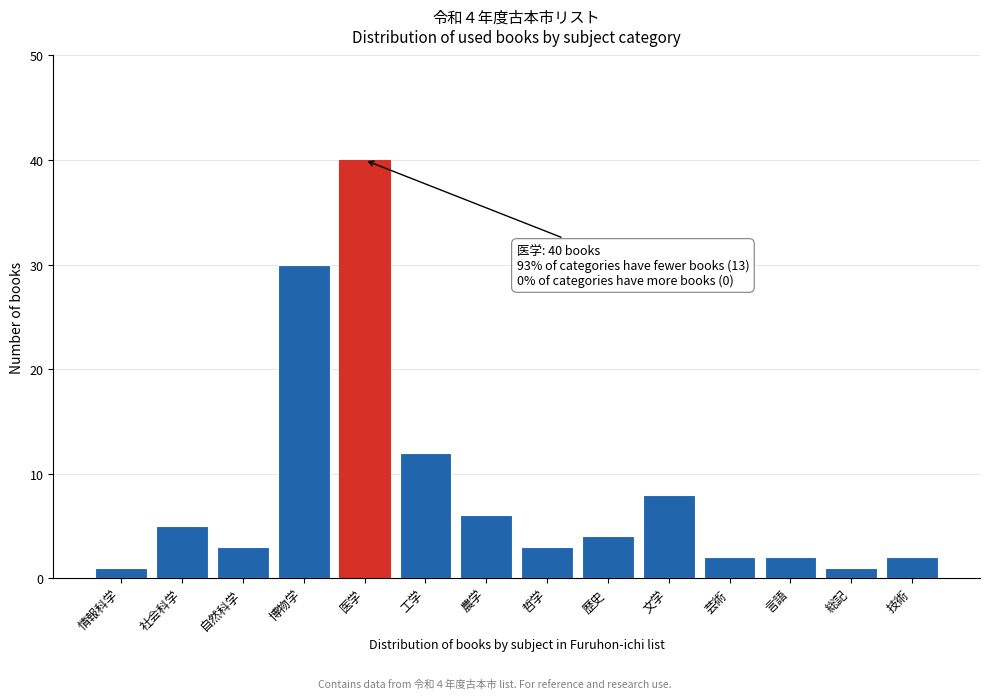

Reading left to right, extract all data points from this chart.

1	5	3	30	40	12	6	3	4	8	2	2	1	2